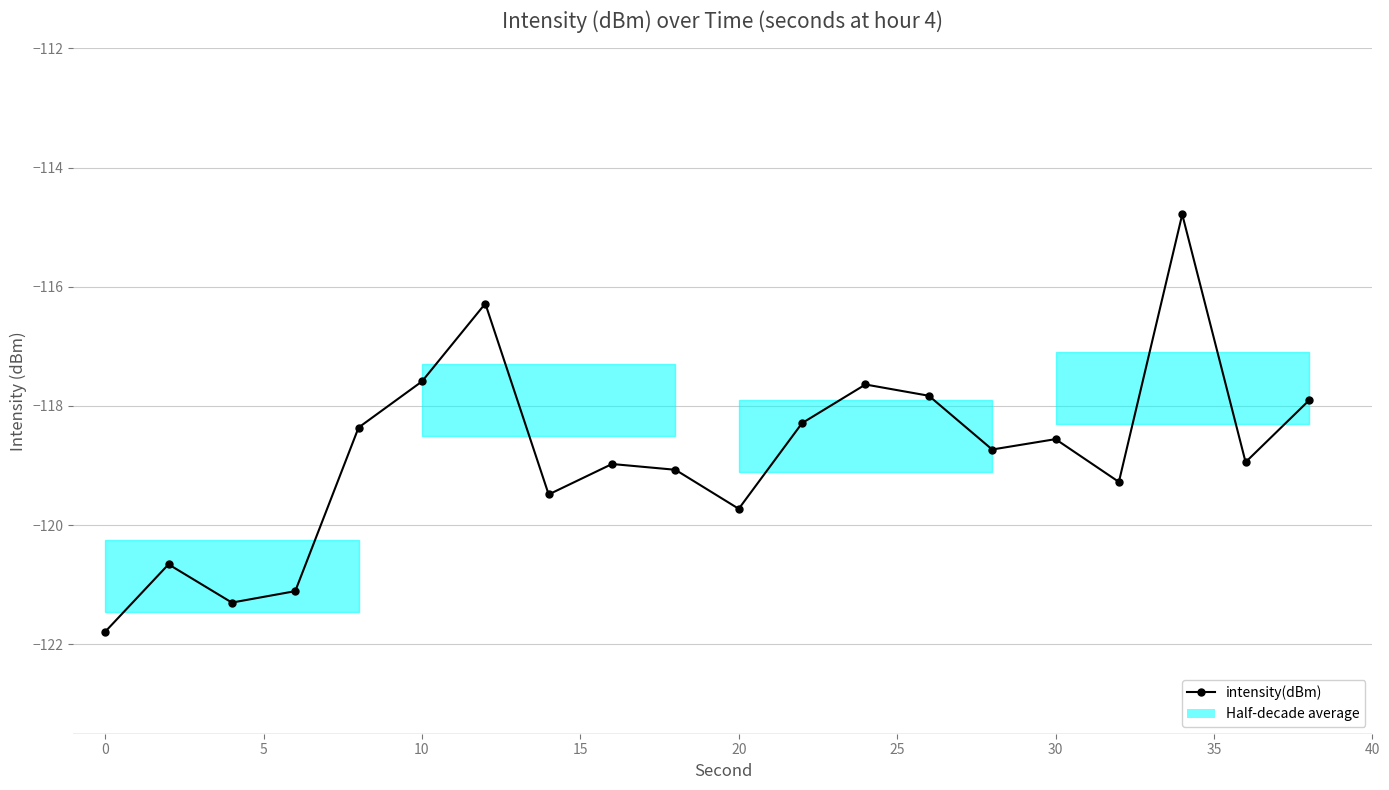

What is the greatest value displayed?

-114.8